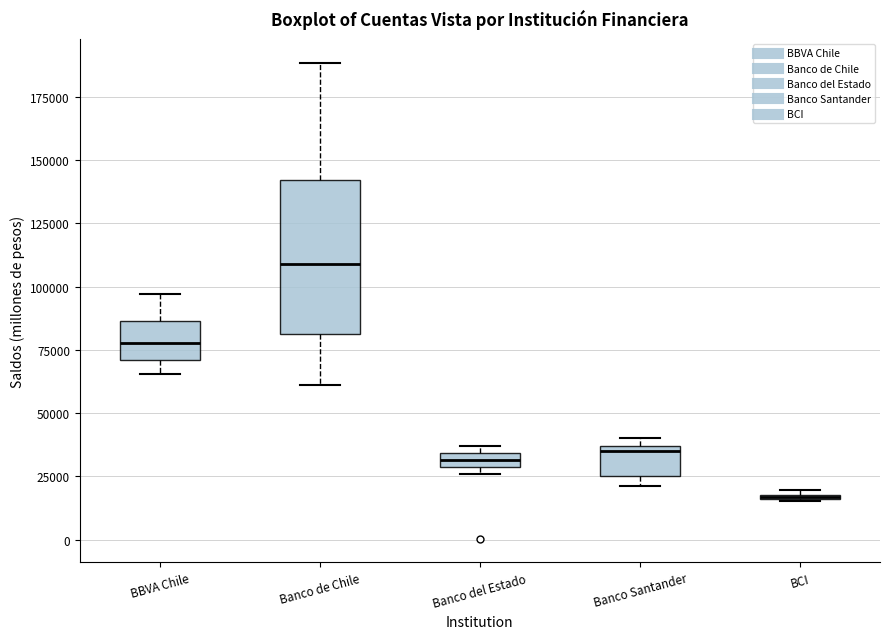

Where does the lower whisker of the box for BBVA Chile end on the y-axis? The values are not printed on the chart, so give them approximately, as read against the axis.

65000